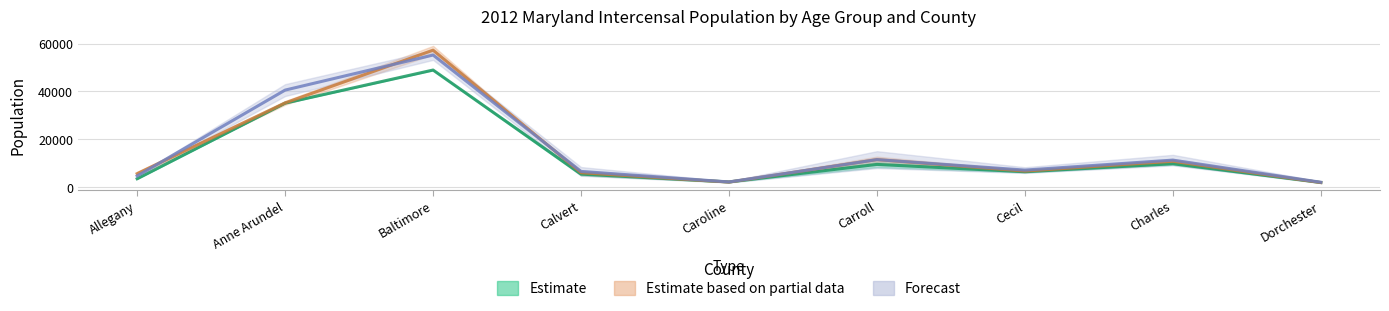

True or false: Age 5 to 9 years and Age 0 to 4 years intersect in this chart.

True